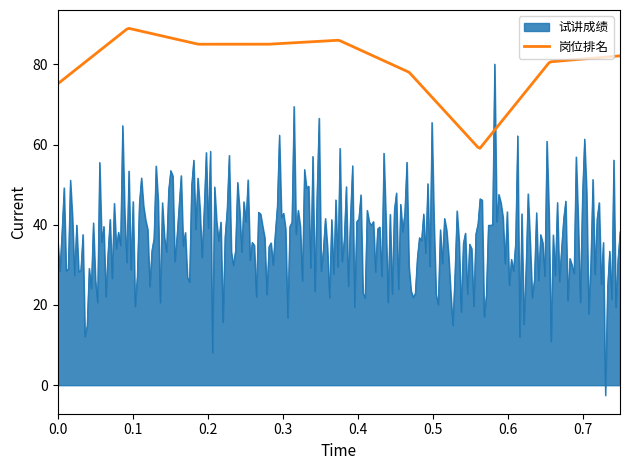

Rank the series by their average value, from highest to lowest.

岗位排名, 试讲成绩